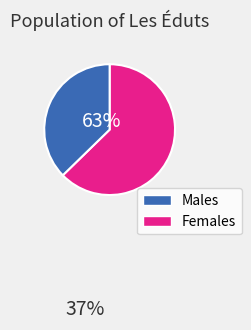

Is there any slice that represents more than half of the pie?

Yes